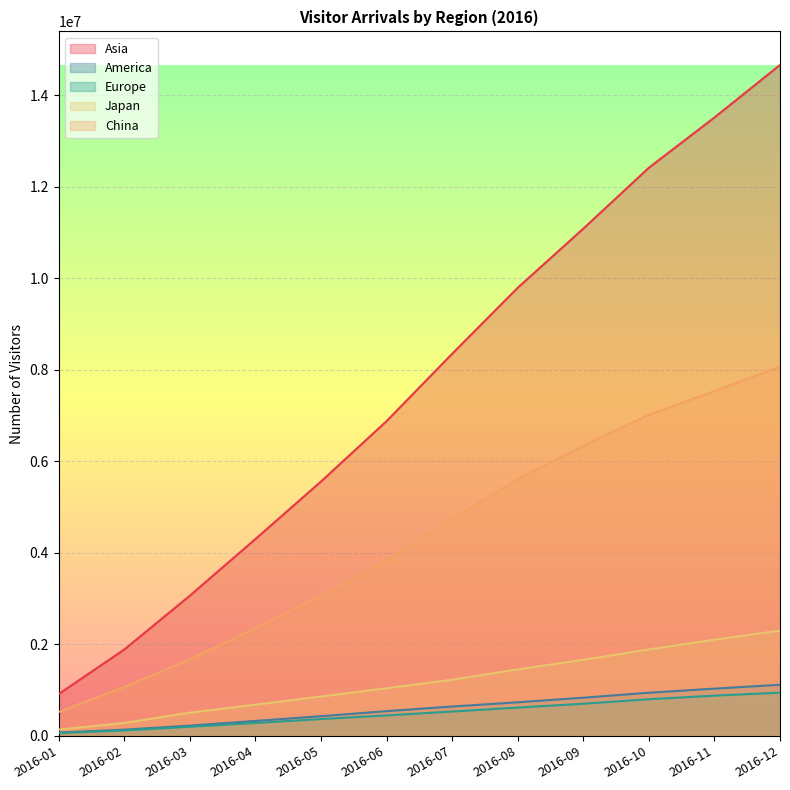

What is the minimum value for China?

521981